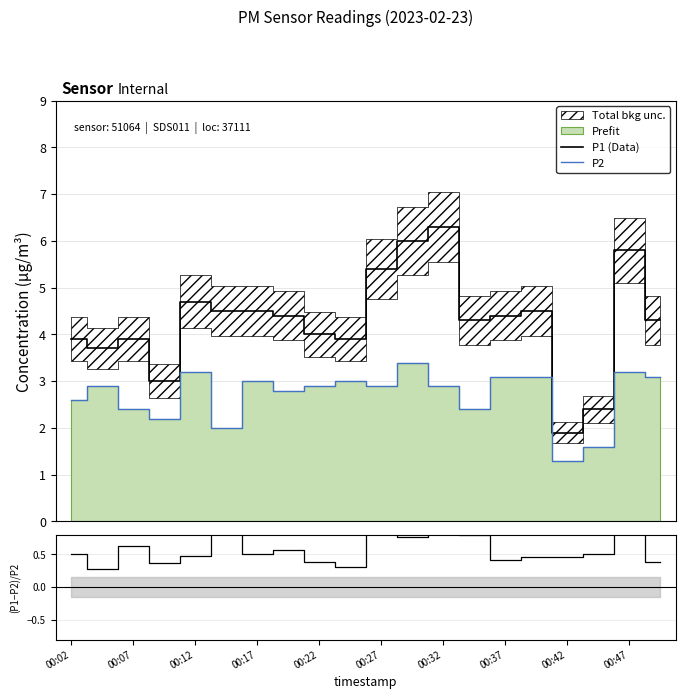

What is the minimum value for P1 (Data)?

1.9